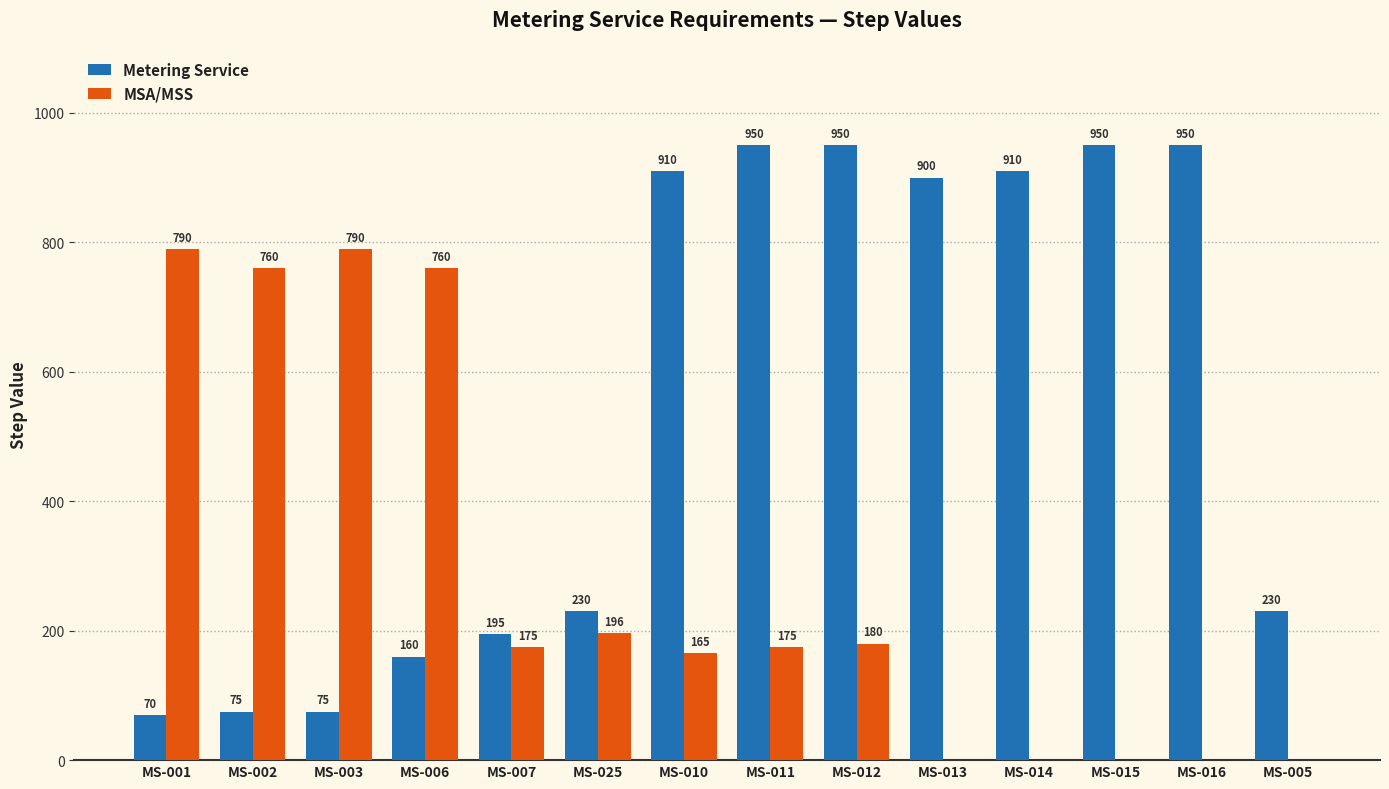

True or false: MSA/MSS has a value of 103 at MS-025.

False